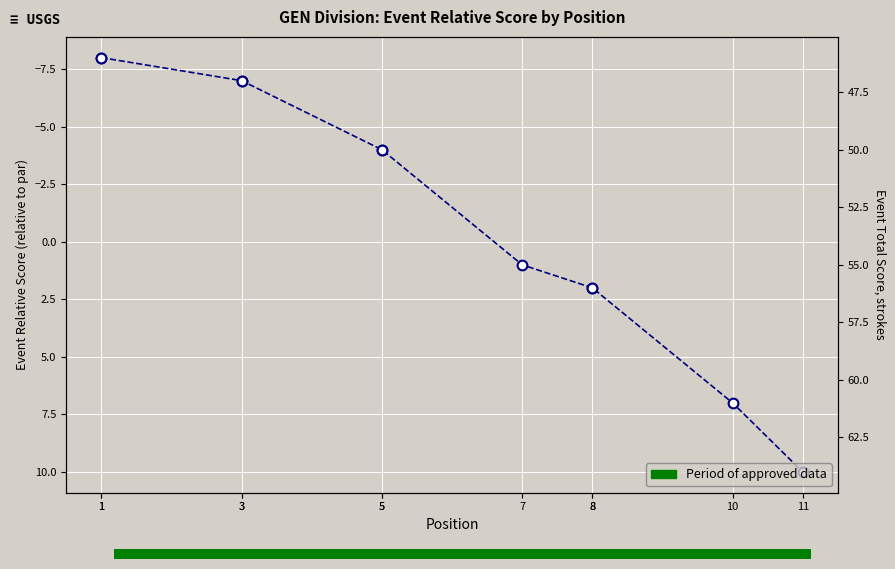

What is the smallest value displayed?

-8